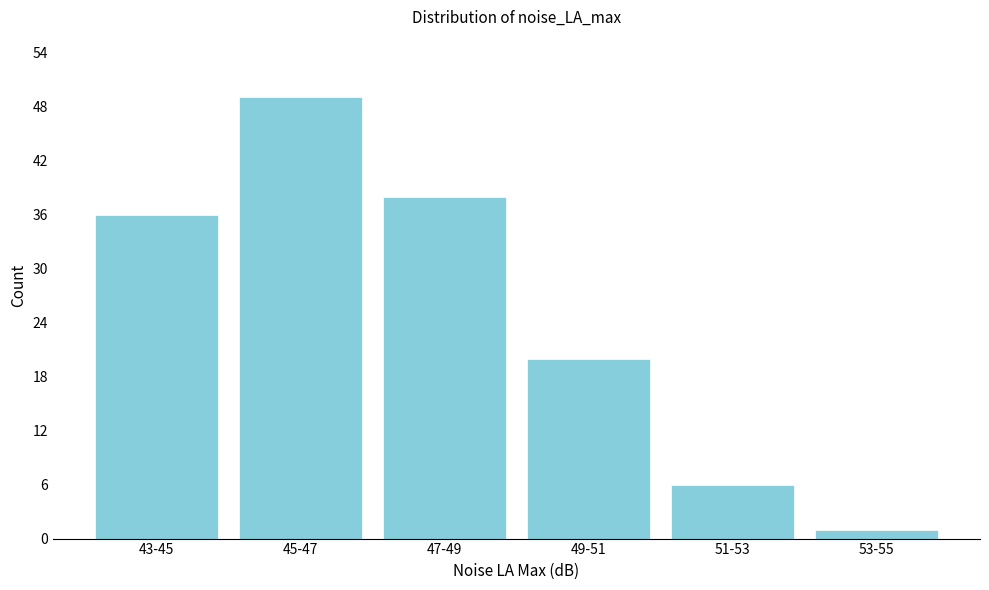

Reading left to right, transcribe all the data shown in this chart.

43-45=36	45-47=49	47-49=38	49-51=20	51-53=6	53-55=1